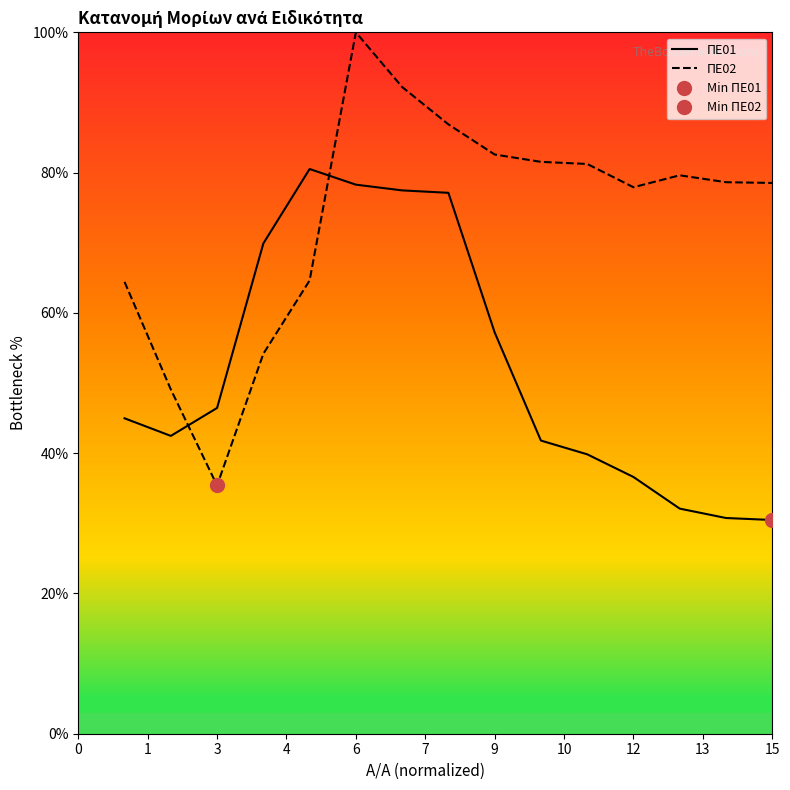

True or false: ΠΕ01 has a value of 46.4 at 3.

True